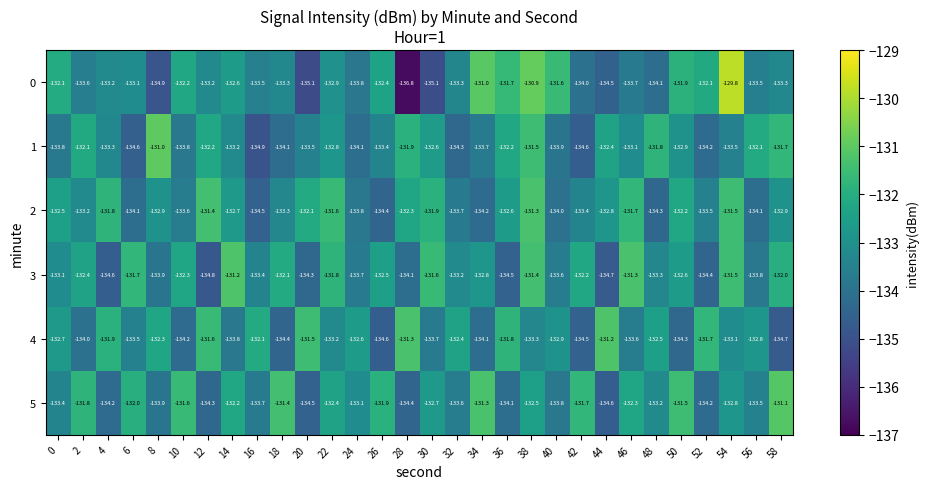

At 6, list the series in order from largest to smallest.

3, 5, 0, 4, 2, 1